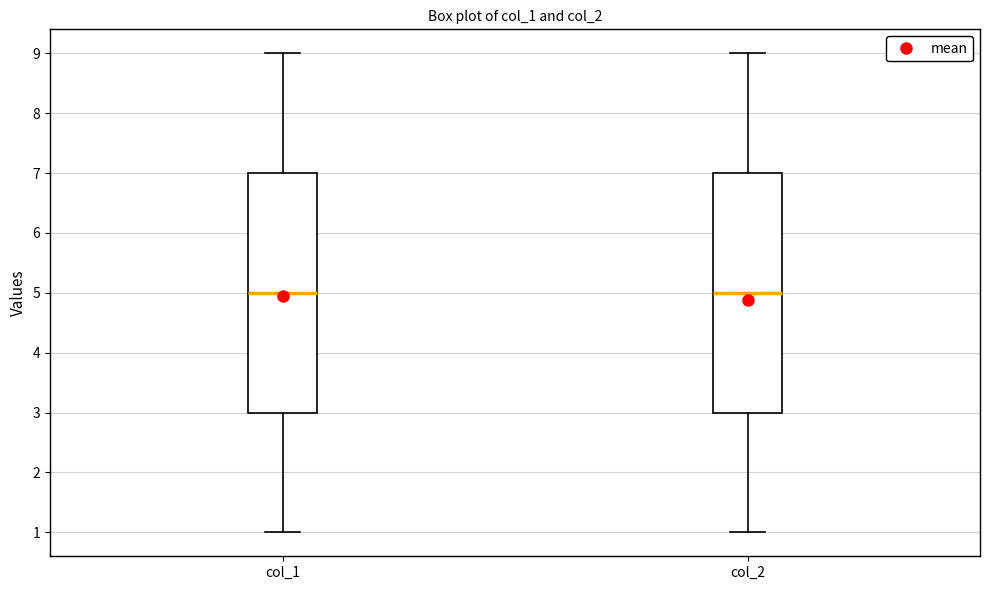

Reading left to right, transcribe this box plot: for each box, give where its median line is, the range the box spans, and where its two whiskers end, as read against the y-axis. The values are not printed on the chart, so give them approximately, as read against the axis.

col_1: median 5, box 3 to 7, whiskers 1 to 9
col_2: median 5, box 3 to 7, whiskers 1 to 9